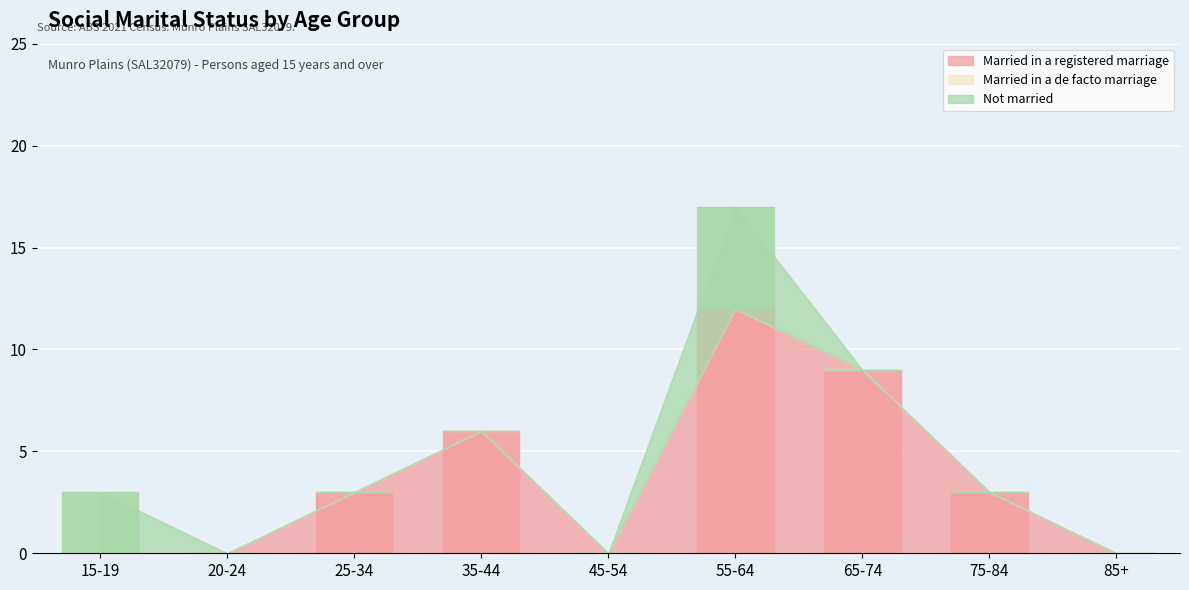

True or false: Not married and Married in a de facto marriage intersect in this chart.

False